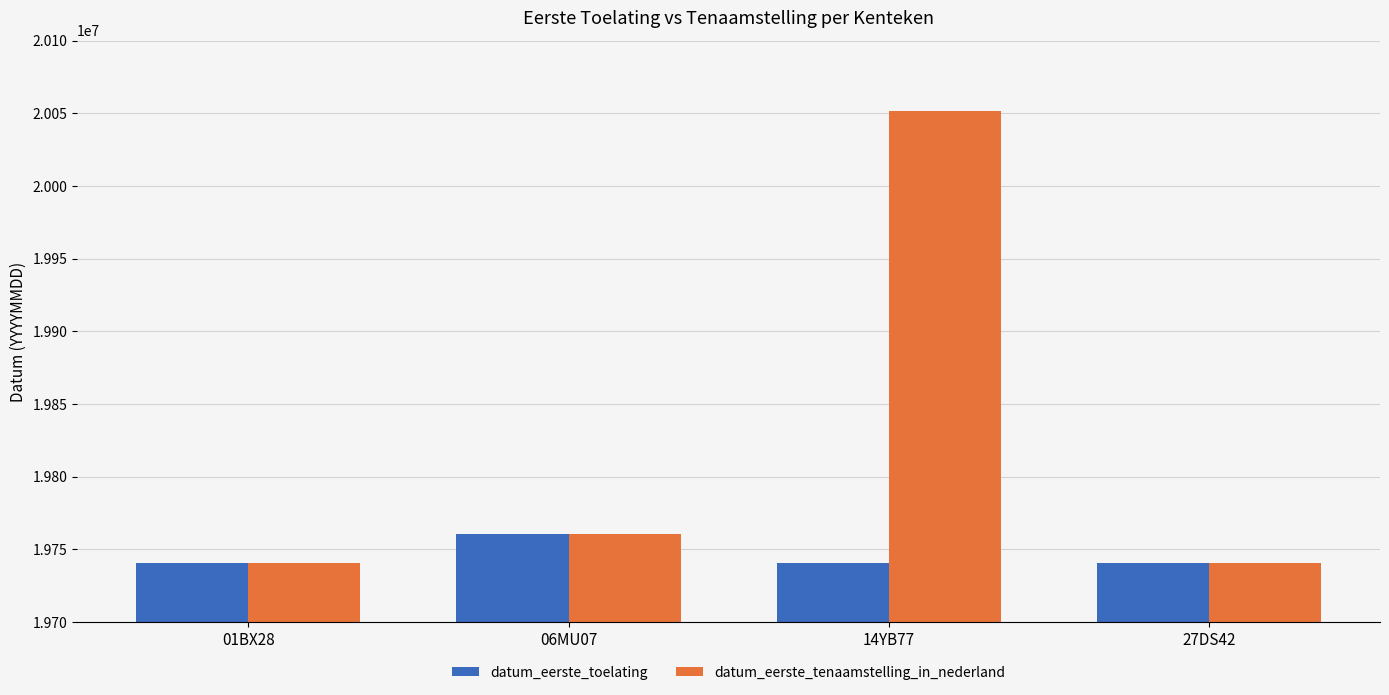

List the series in order of their peak value, highest first.

datum_eerste_tenaamstelling_in_nederland, datum_eerste_toelating